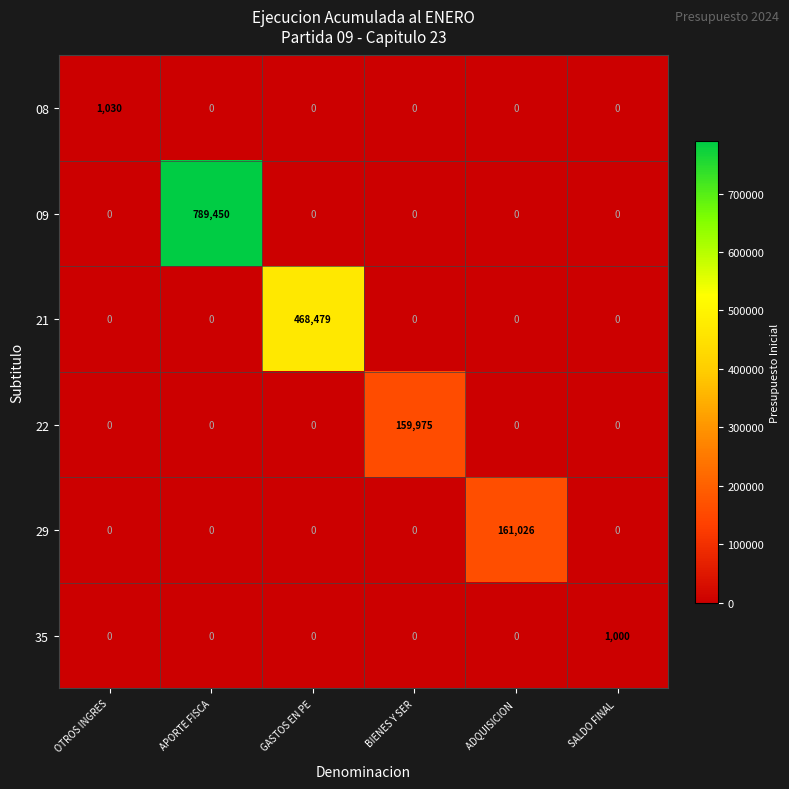

How many distinct data groups are displayed?

6